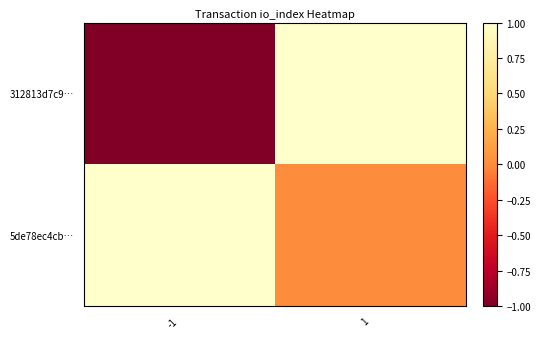

What is the spread (max minus min) of values at 1?

1